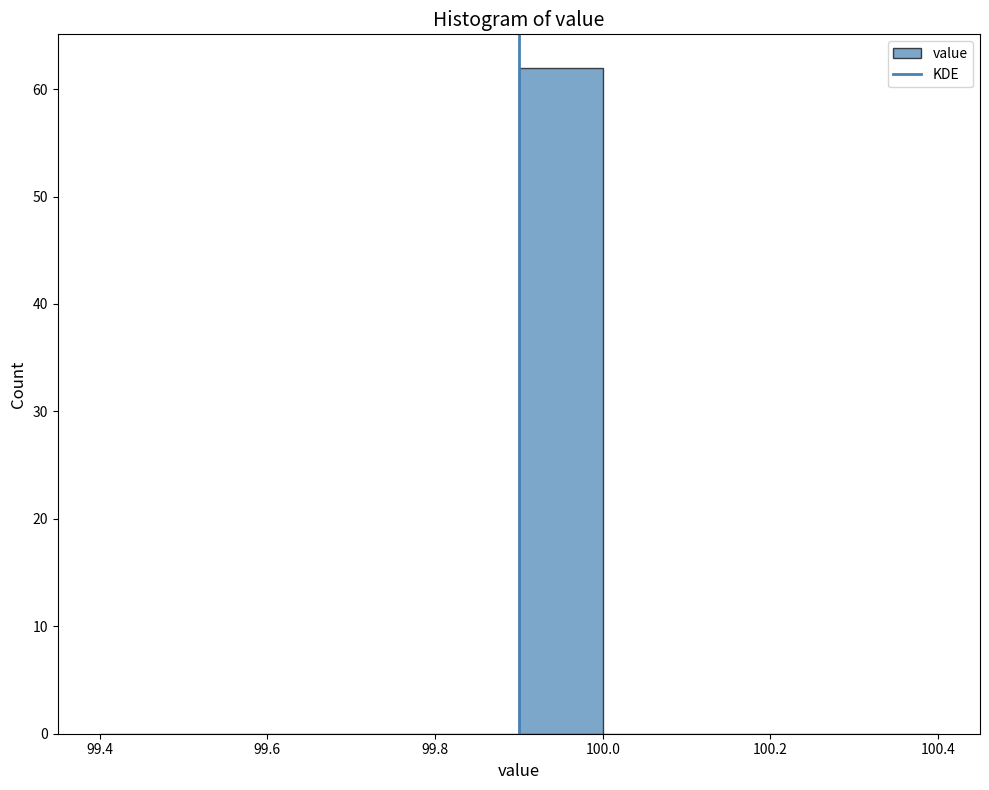

How tall is the bar that spans 99.9 to 100.0 on the x-axis? The values are not printed on the chart, so give them approximately, as read against the axis.

62